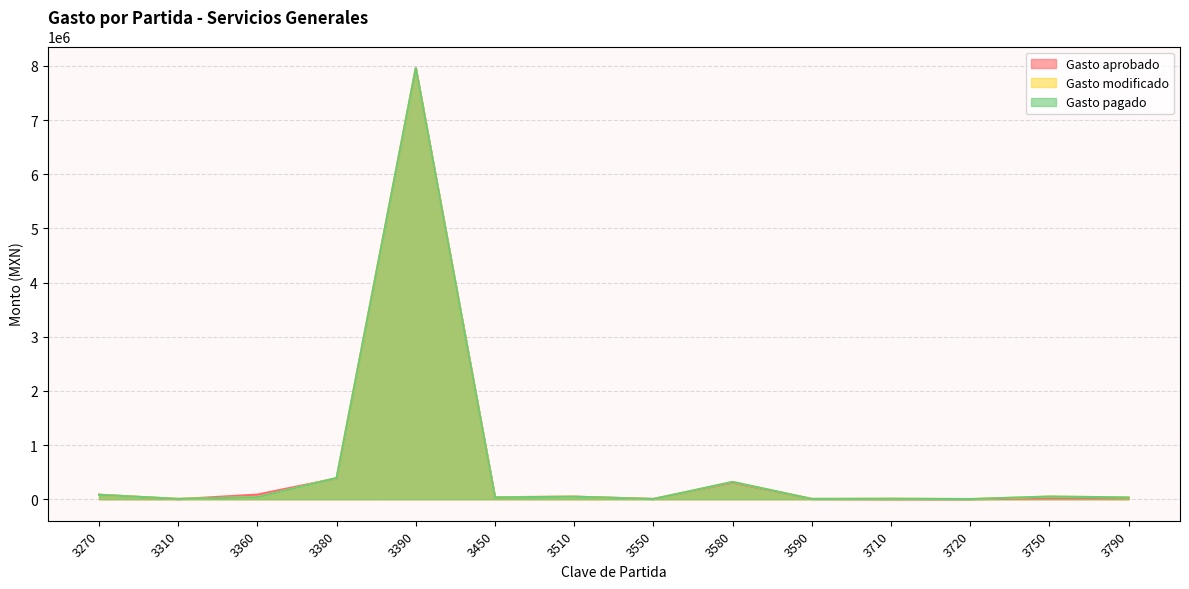

What is the average value of the Gasto aprobado series?

639281.8